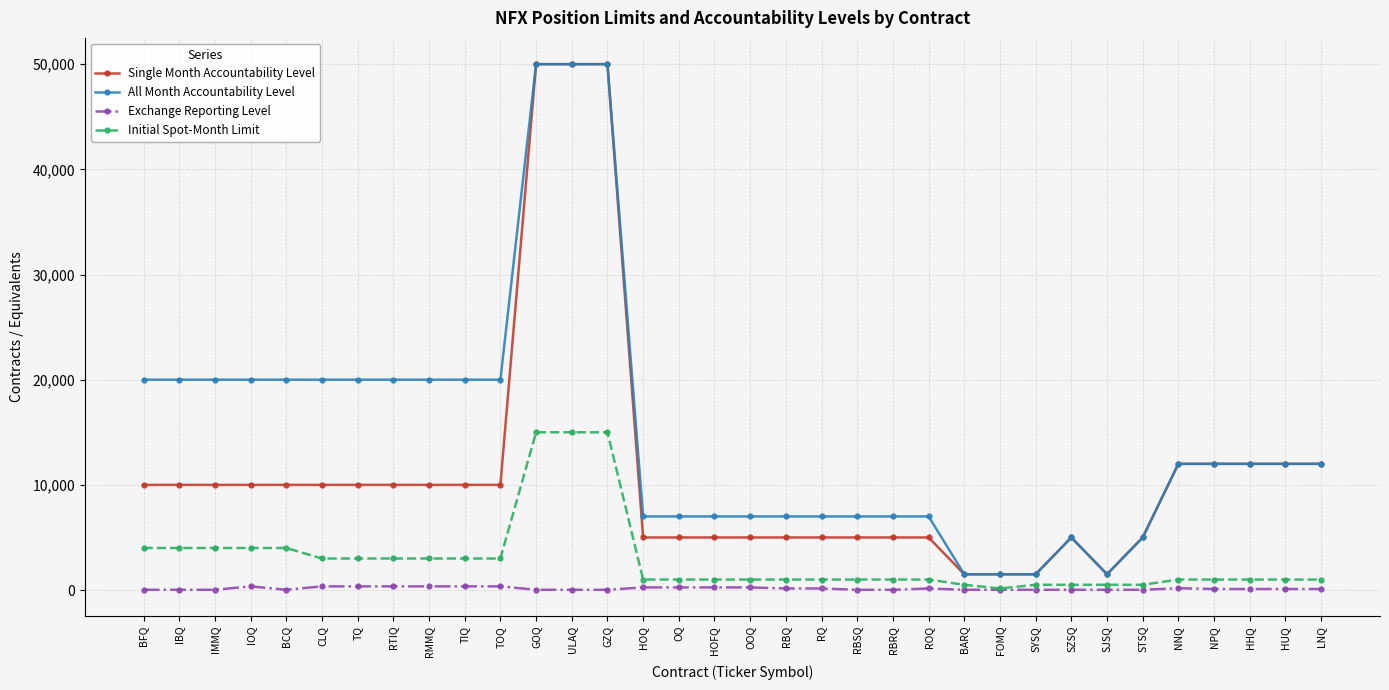

Which series has the largest total across all categories?

All Month Accountability Level